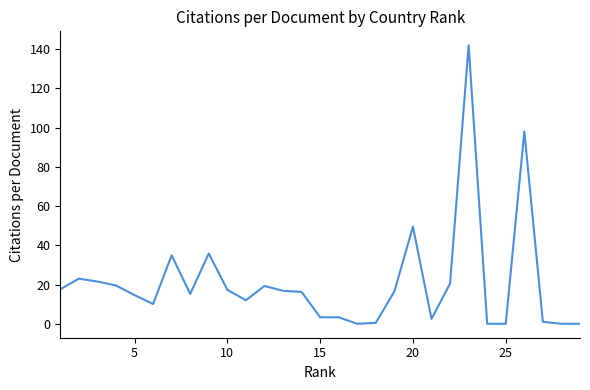

How many lines are shown in the chart?

1